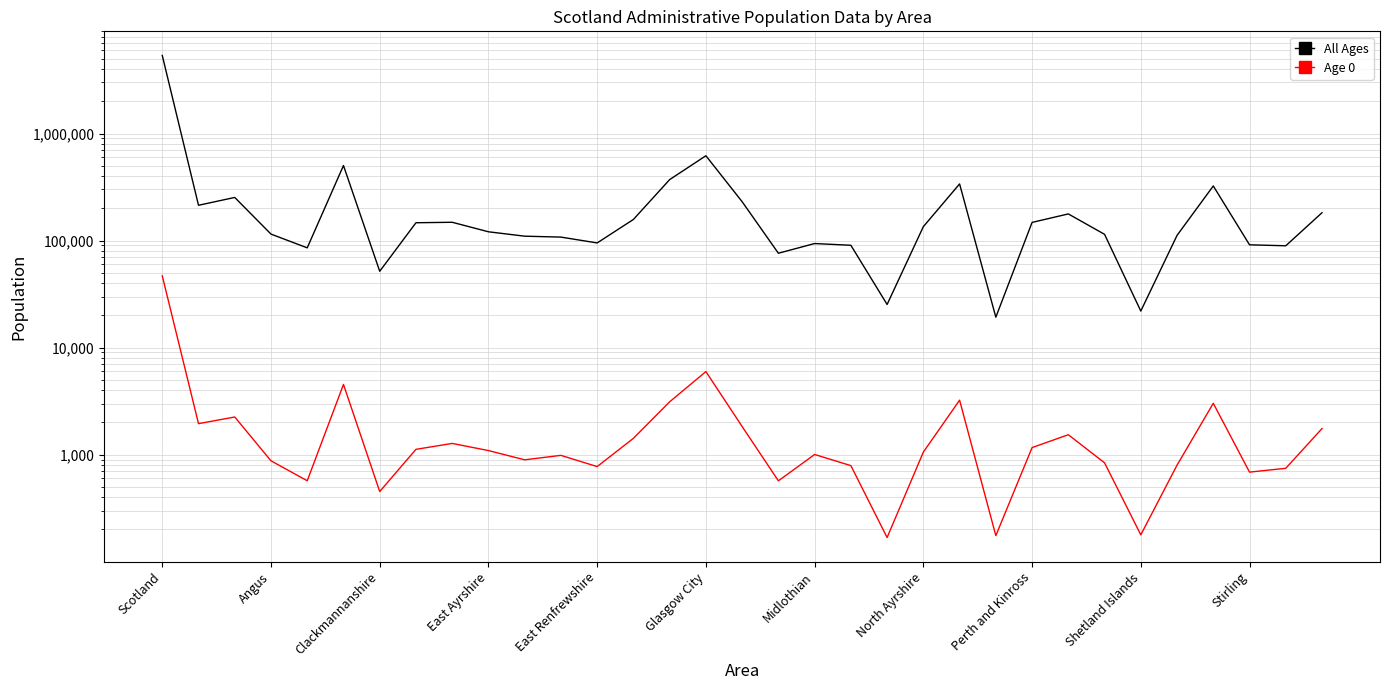

At which category is the sum across all series the highest?

Scotland